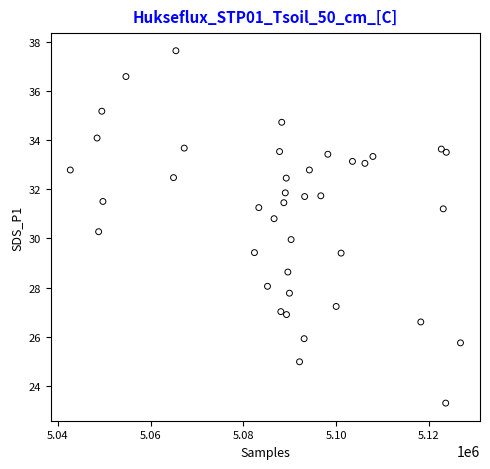

What is the range of Y values (max minus min)?

14.3